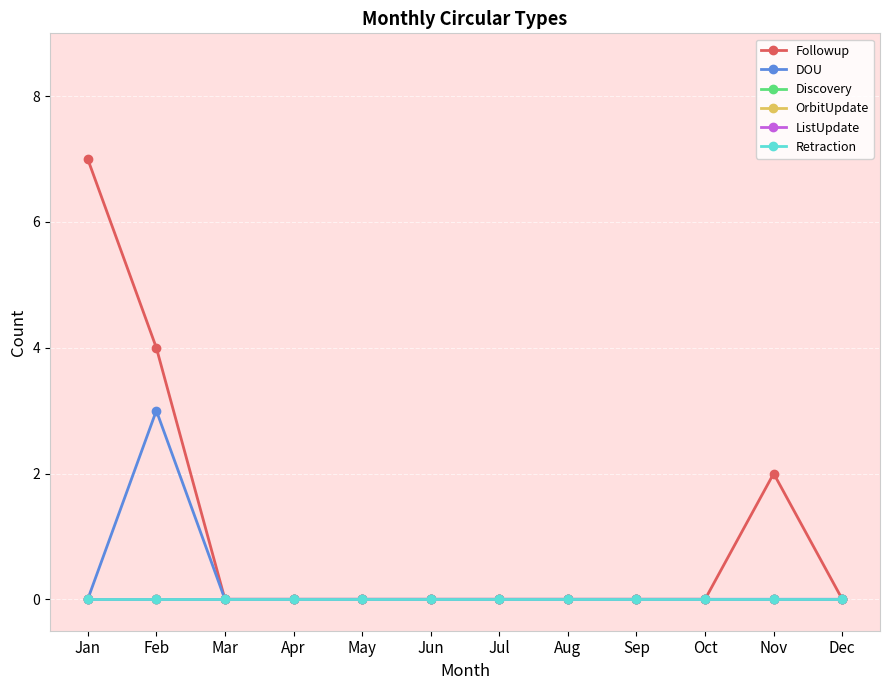

Rank the series by their maximum value, from lowest to highest.

Discovery, OrbitUpdate, ListUpdate, Retraction, DOU, Followup